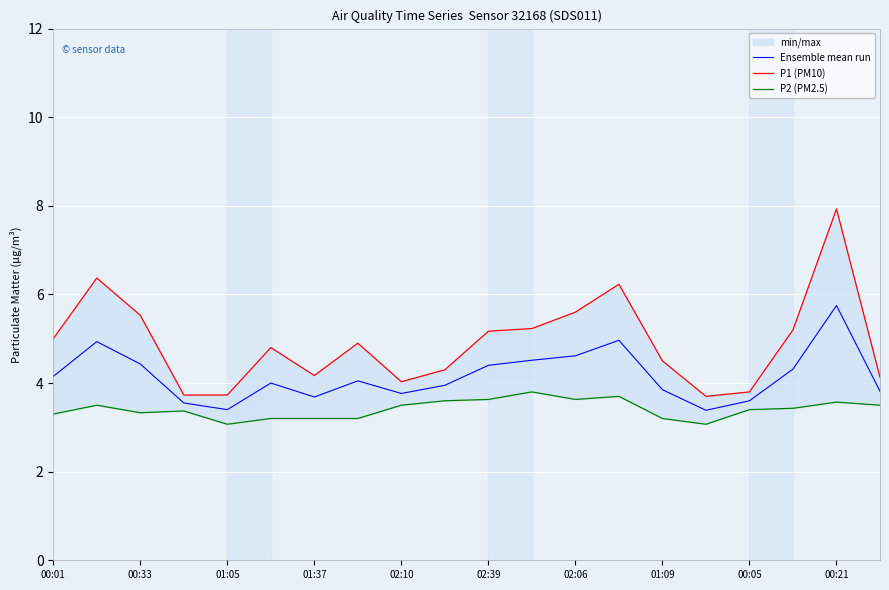

Which series has the largest range (max minus min)?

P1 (PM10)